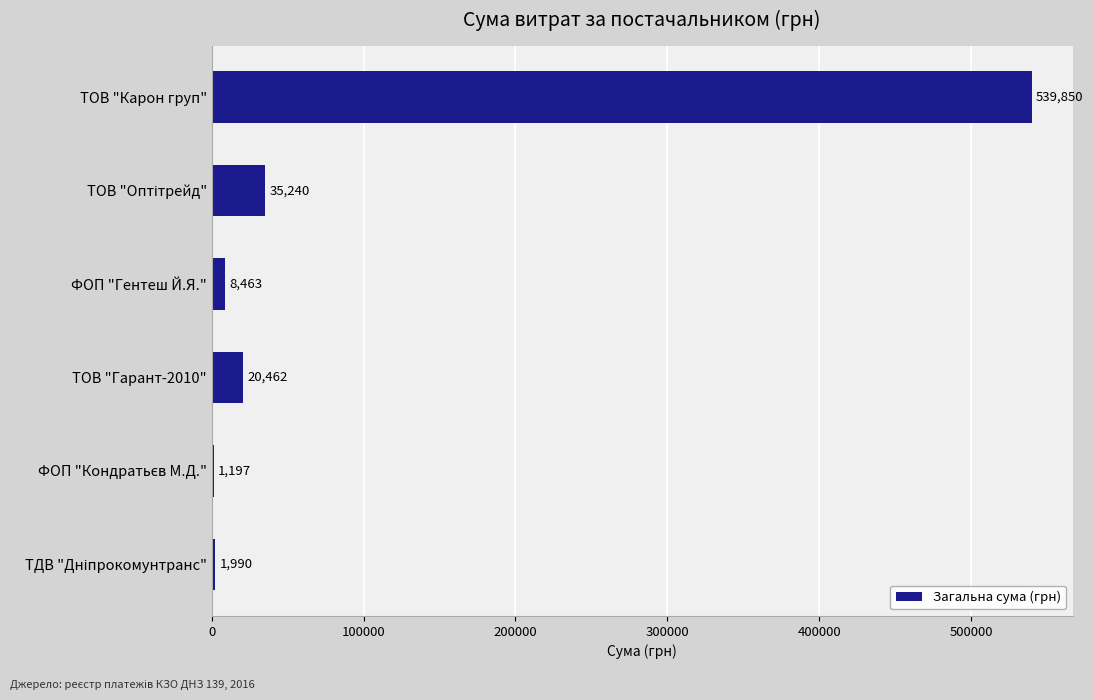

What is the approximate value at ФОП "Гентеш Й.Я."?

8463.0